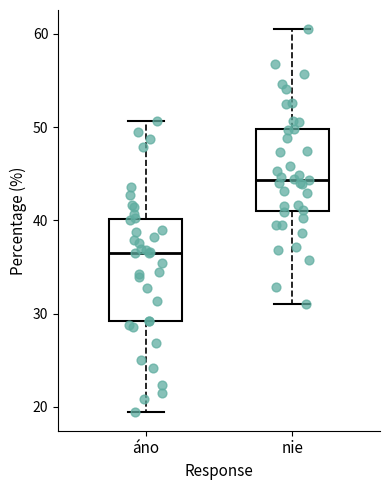

Where is the upper edge of the box for nie on the y-axis? The values are not printed on the chart, so give them approximately, as read against the axis.

50